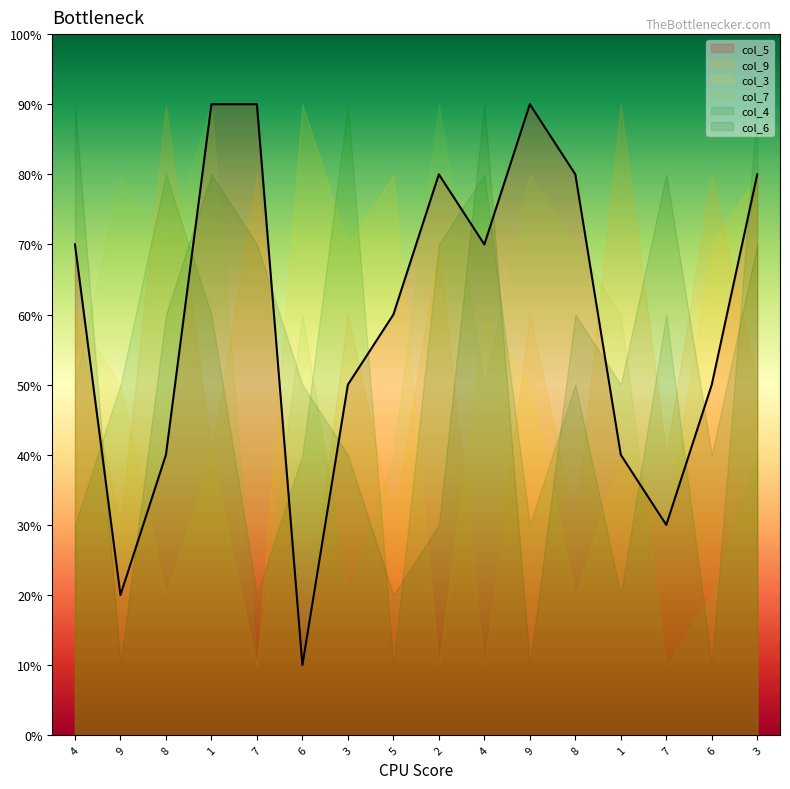

How many times do col_5 and col_9 cross each other?

5